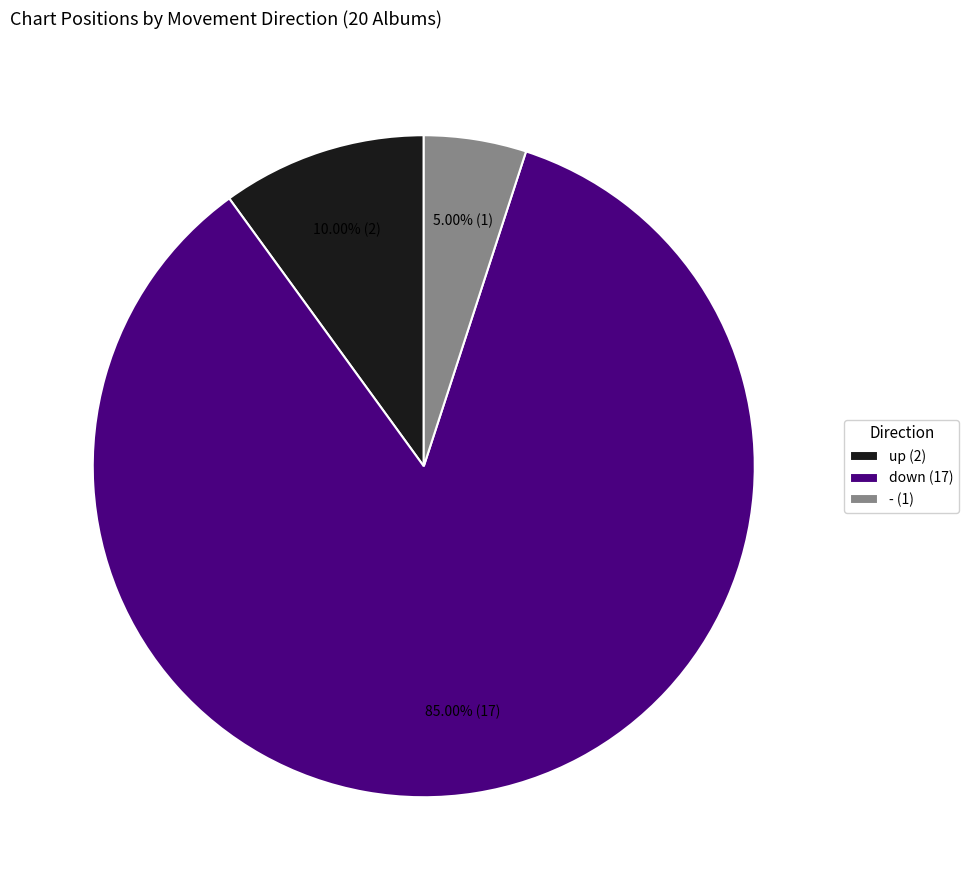

Rank the categories by value from lowest to highest.

-, up, down